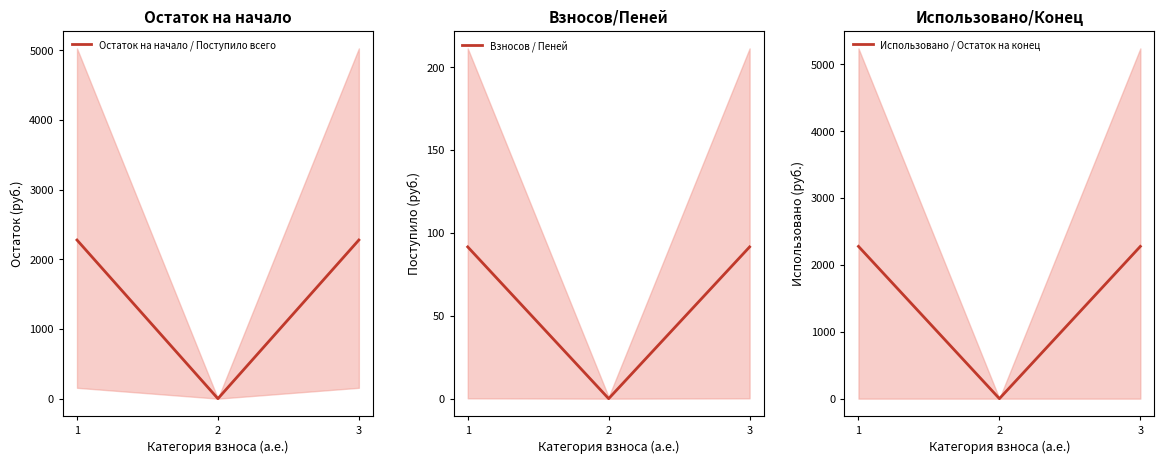

Which category has the highest value across all series?

1